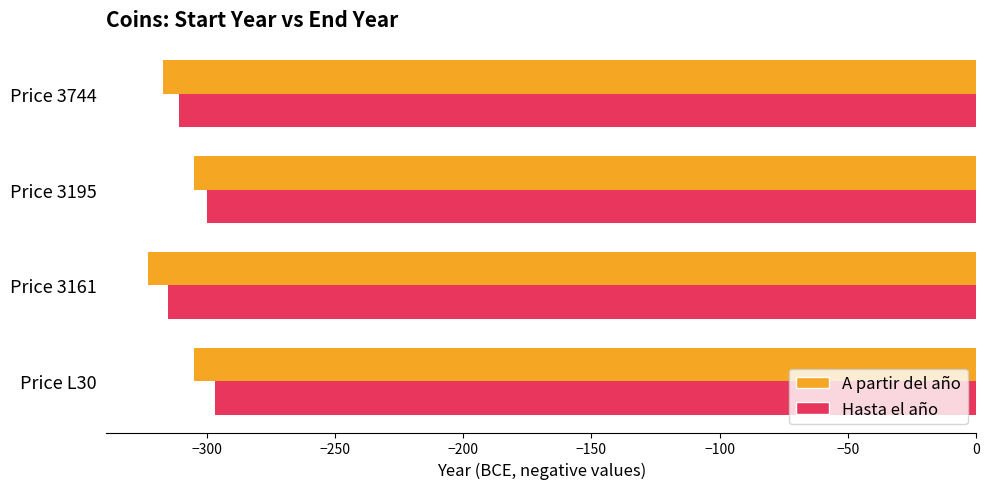

What are all the series names shown in the legend?

A partir del año, Hasta el año